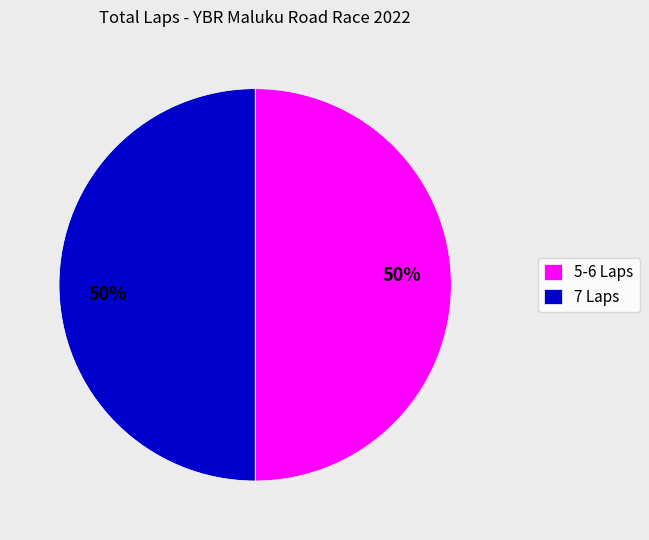

To the nearest percent, what percentage of the pie is 5-6 Laps?

50%